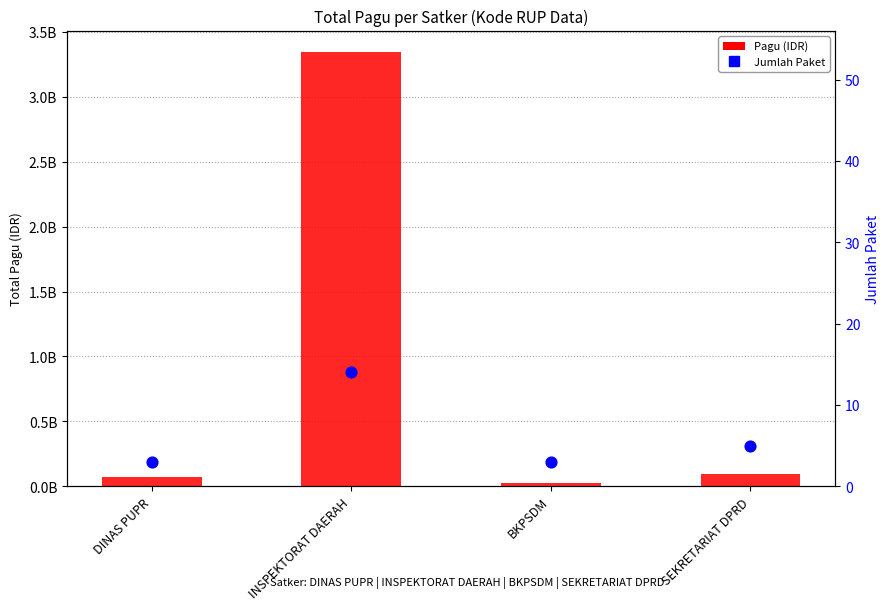

At how many categories does at least one series exceed 2069468035?

1